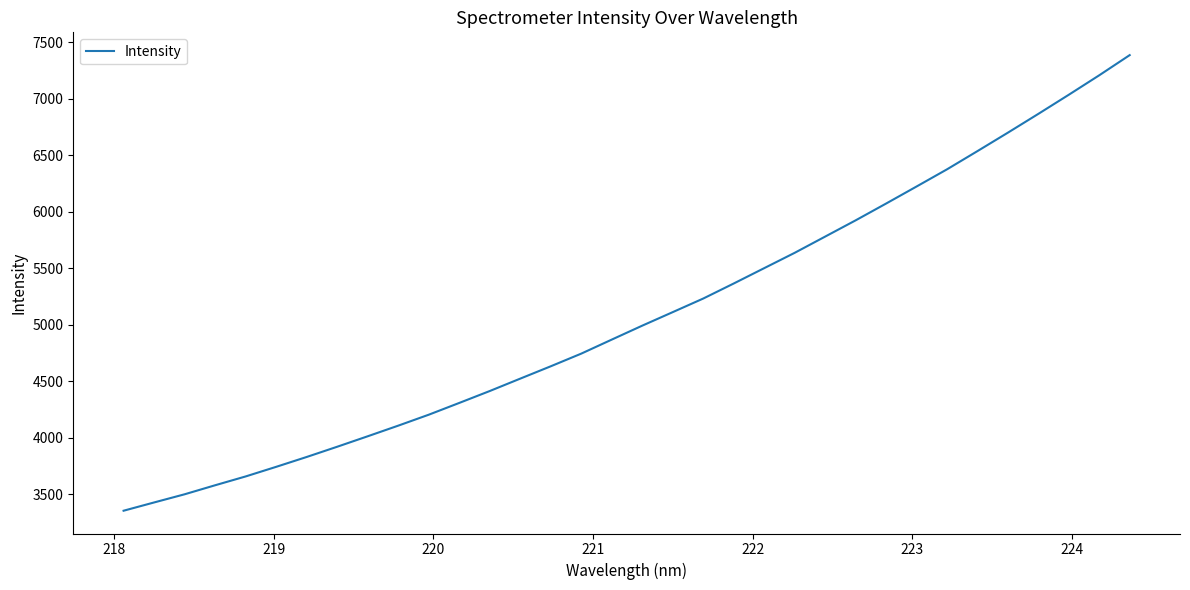

What is the difference between the maximum and minimum values?

4033.6